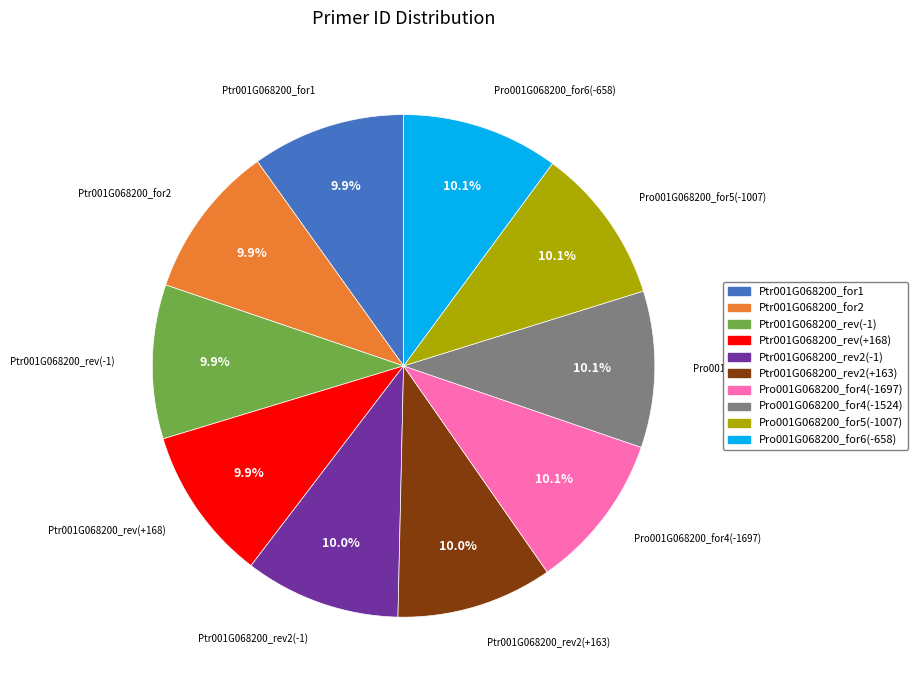

Count the number of slices in the pie.

10